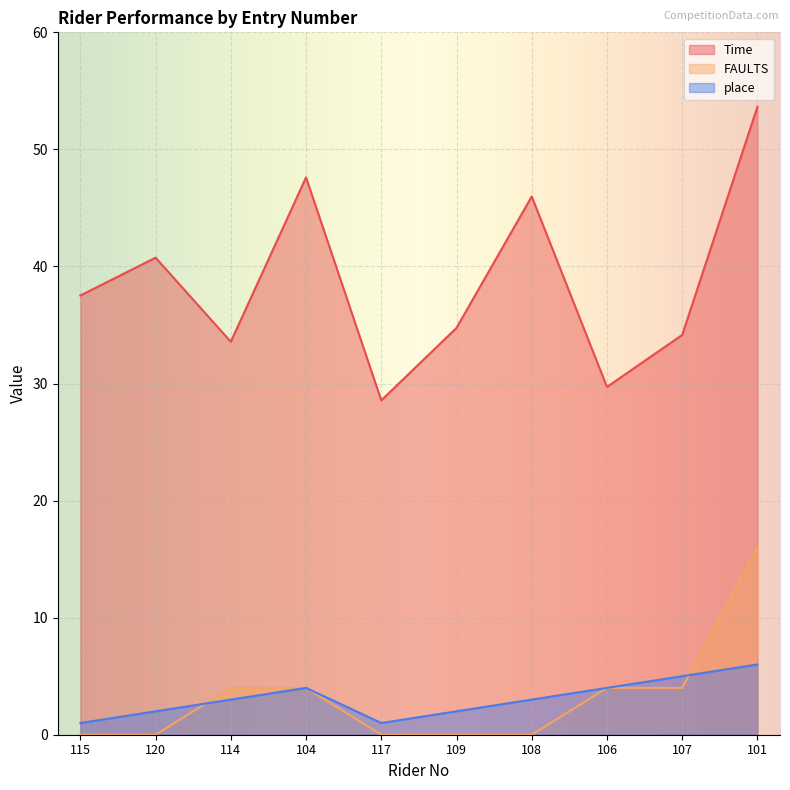

Reading left to right, transcribe all the data shown in this chart.

Time: 37.5	40.8	33.6	47.6	28.6	34.8	46.0	29.7	34.1	53.6
FAULTS: 0.0	0.0	4.0	4.0	0.0	0.0	0.0	4.0	4.0	16.0
place: 1.0	2.0	3.0	4.0	1.0	2.0	3.0	4.0	5.0	6.0